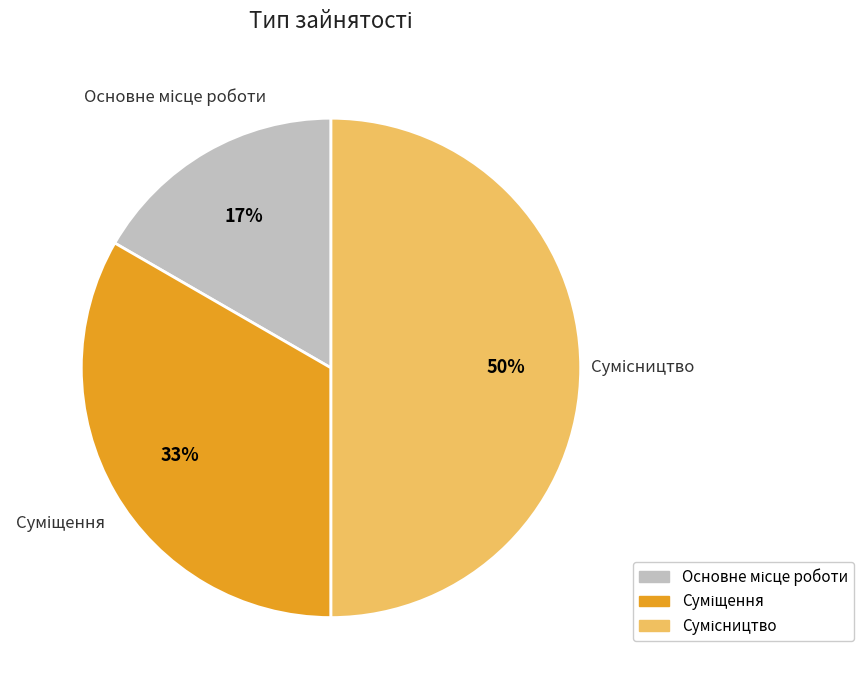

To the nearest percent, what is the difference between the largest and smallest slice percentages?

33%